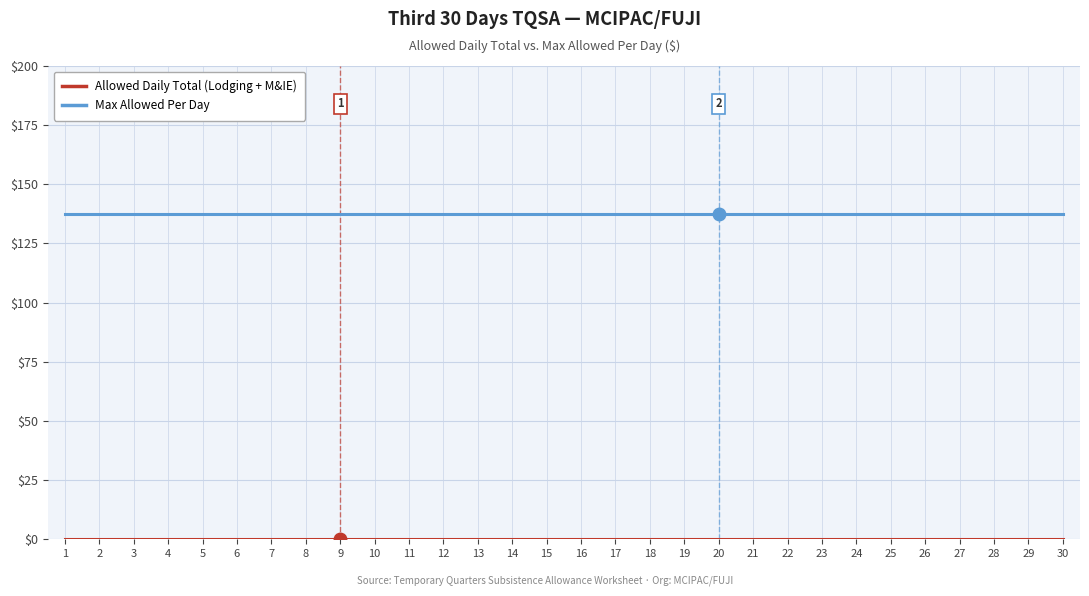

What is the greatest value displayed?

137.5